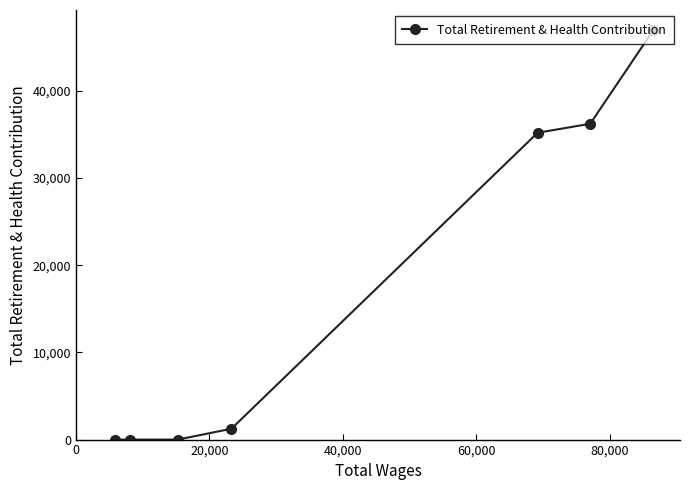

Reading left to right, extract all data points from this chart.

0	0	0	1242	35198	36235	46937